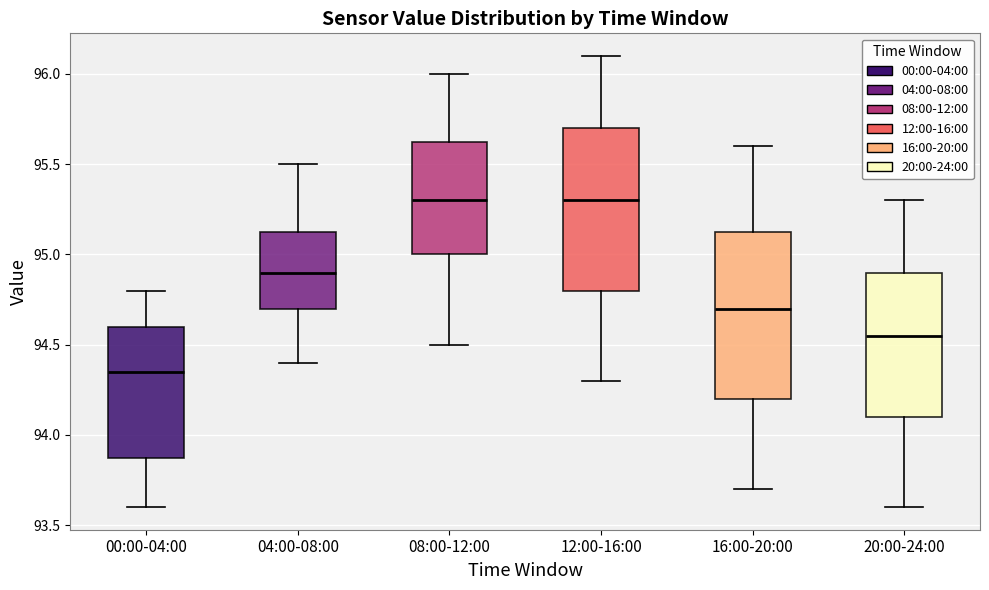

Reading left to right, transcribe this box plot: for each box, give where its median line is, the range the box spans, and where its two whiskers end, as read against the y-axis. The values are not printed on the chart, so give them approximately, as read against the axis.

00:00-04:00: median 94.35, box 93.90 to 94.60, whiskers 93.60 to 94.80
04:00-08:00: median 94.90, box 94.70 to 95.15, whiskers 94.40 to 95.50
08:00-12:00: median 95.30, box 95.00 to 95.65, whiskers 94.50 to 96.00
12:00-16:00: median 95.30, box 94.80 to 95.70, whiskers 94.30 to 96.10
16:00-20:00: median 94.70, box 94.20 to 95.15, whiskers 93.70 to 95.60
20:00-24:00: median 94.55, box 94.10 to 94.90, whiskers 93.60 to 95.30